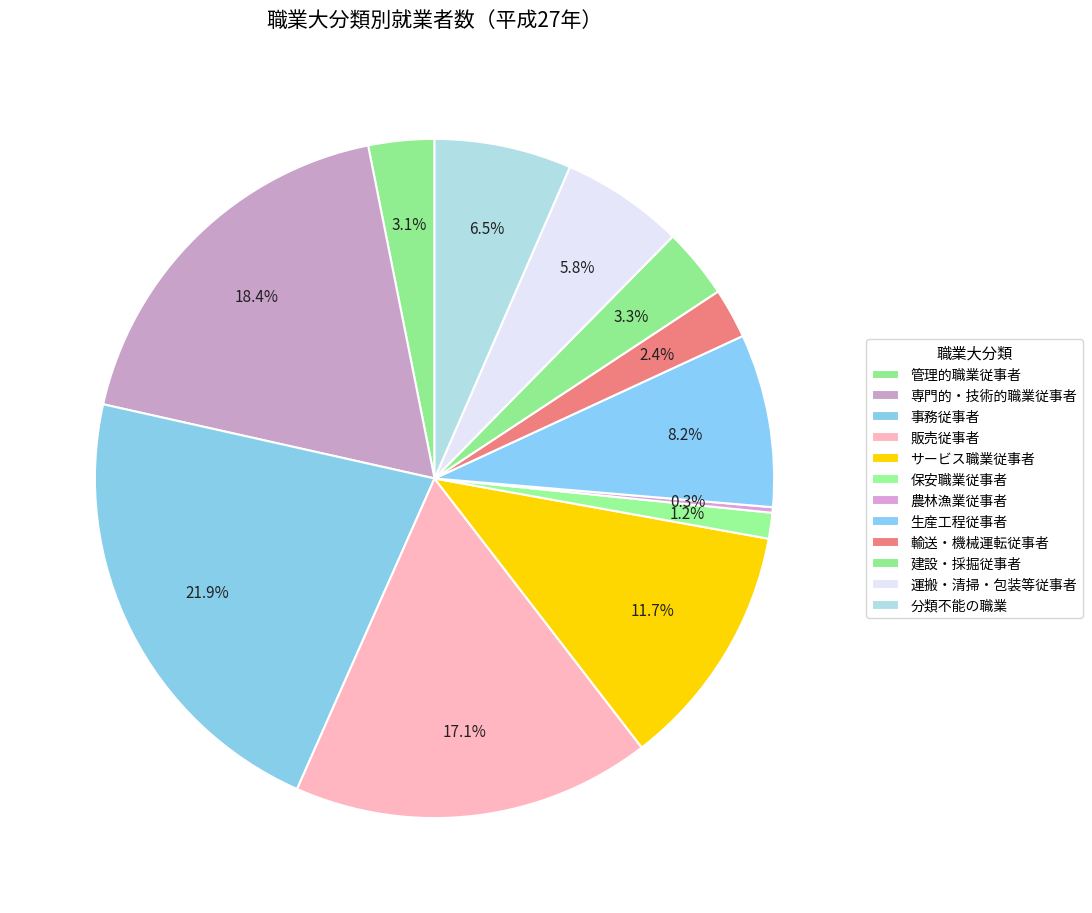

Count the number of slices in the pie.

12